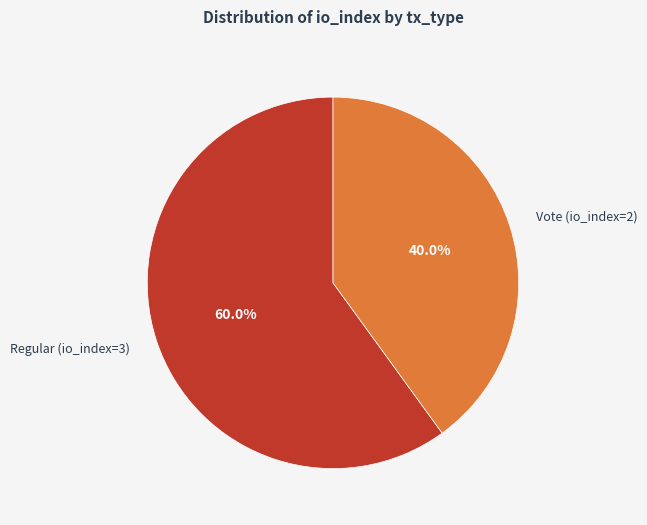

To the nearest percent, what is the average slice percentage?

50%